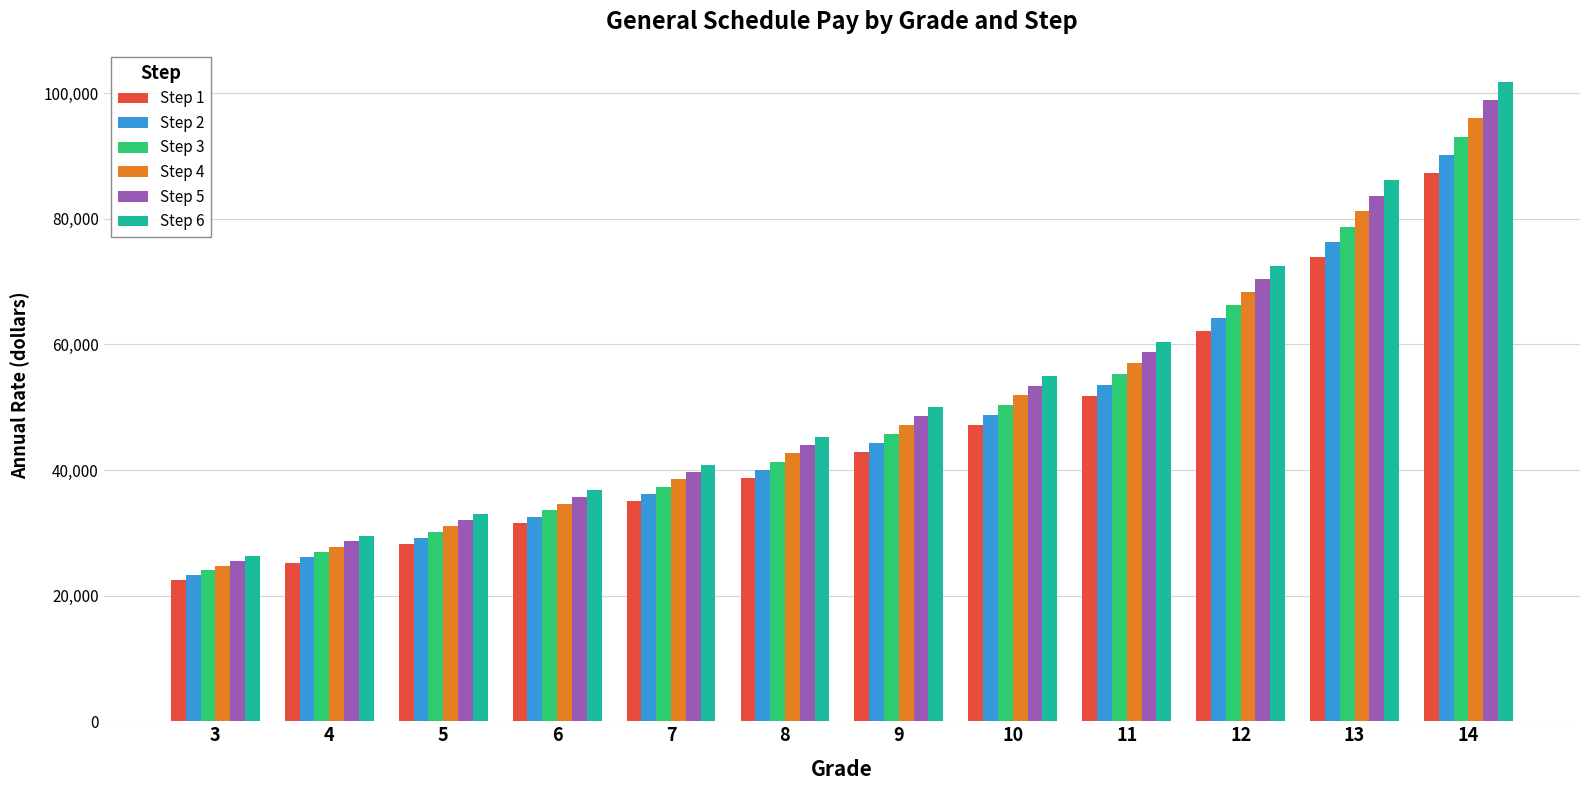

What is the sum of all Step 6 values?

637361